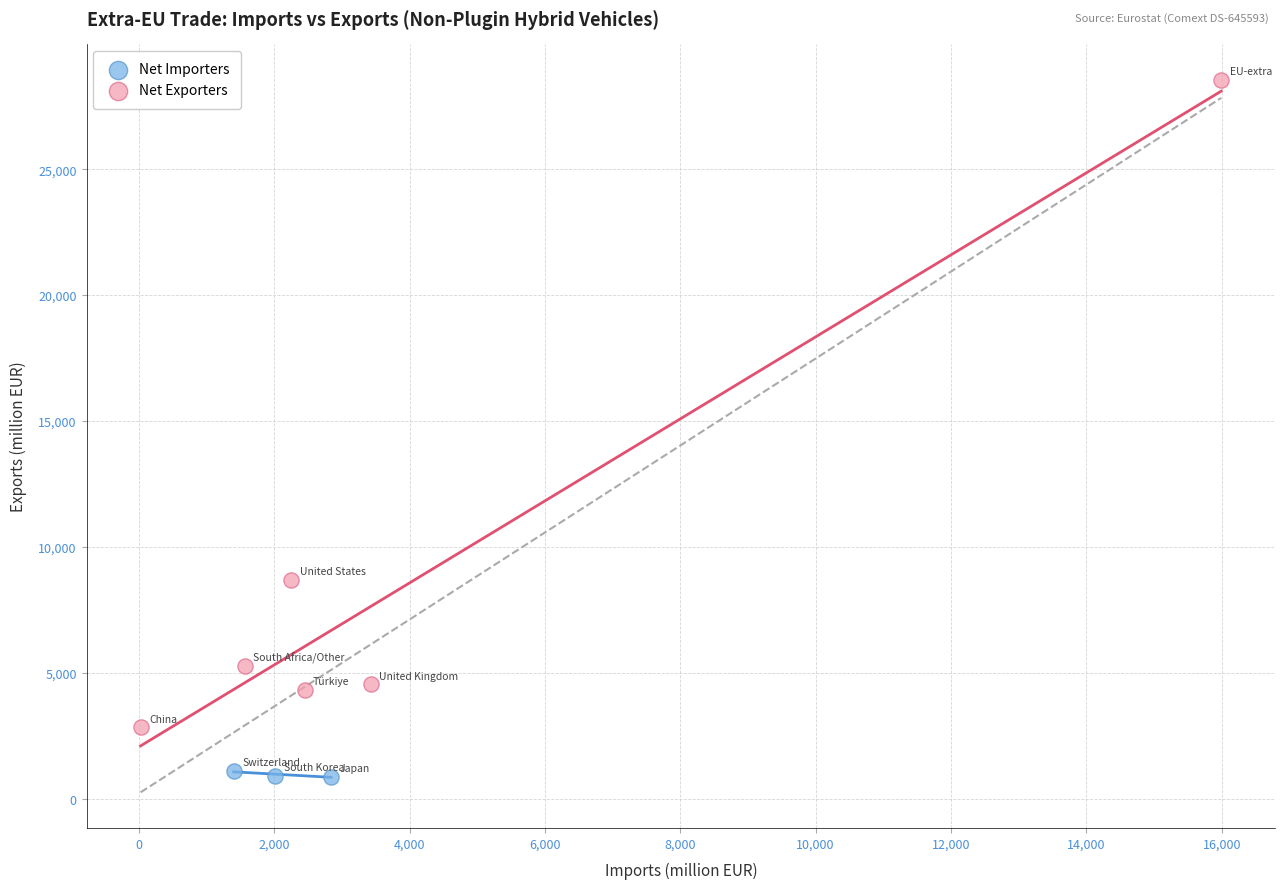

Which series has the widest spread of Y values?

Net Exporters